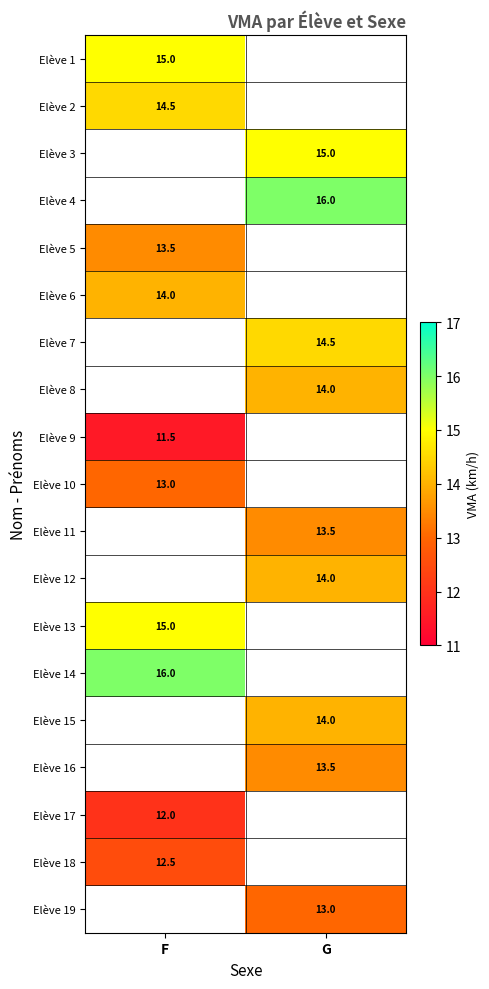

Is it true that Elève 8 equals 14.0 at G?

True